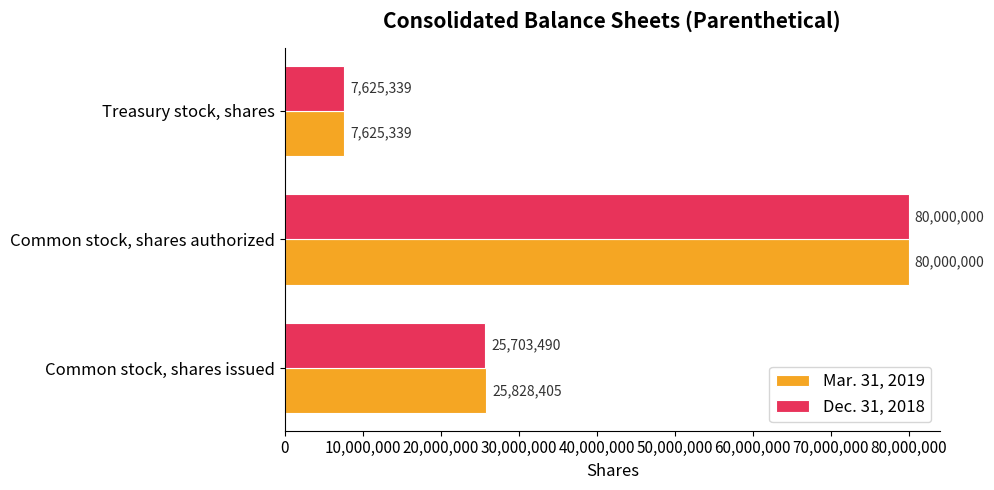

How many values in the Dec. 31, 2018 series are below 25703490?

1